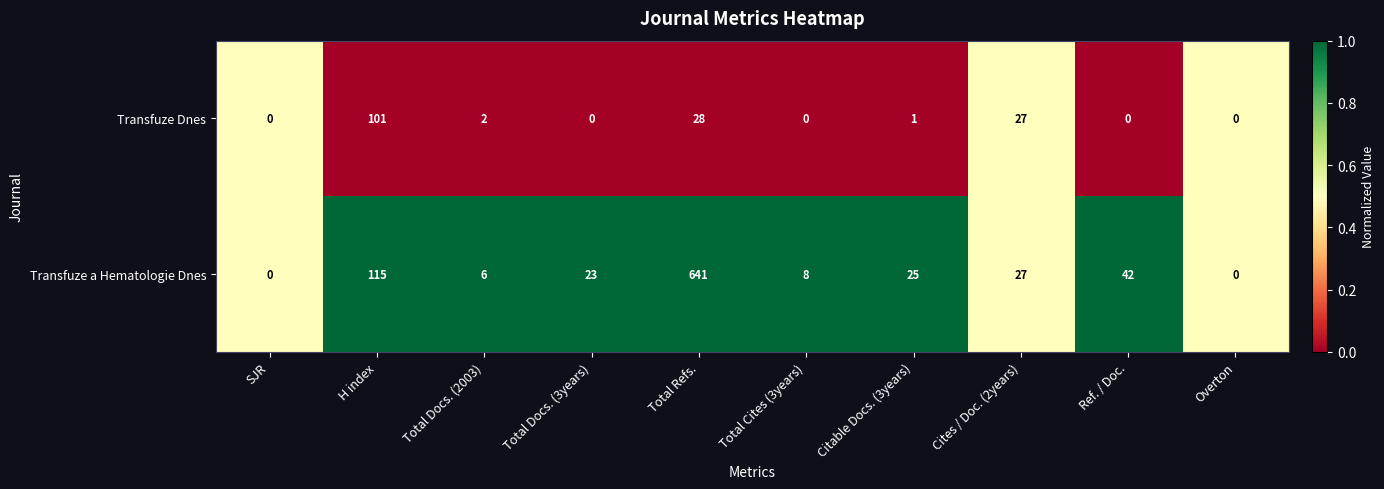

Is it true that Transfuze Dnes equals 55 at Overton?

False